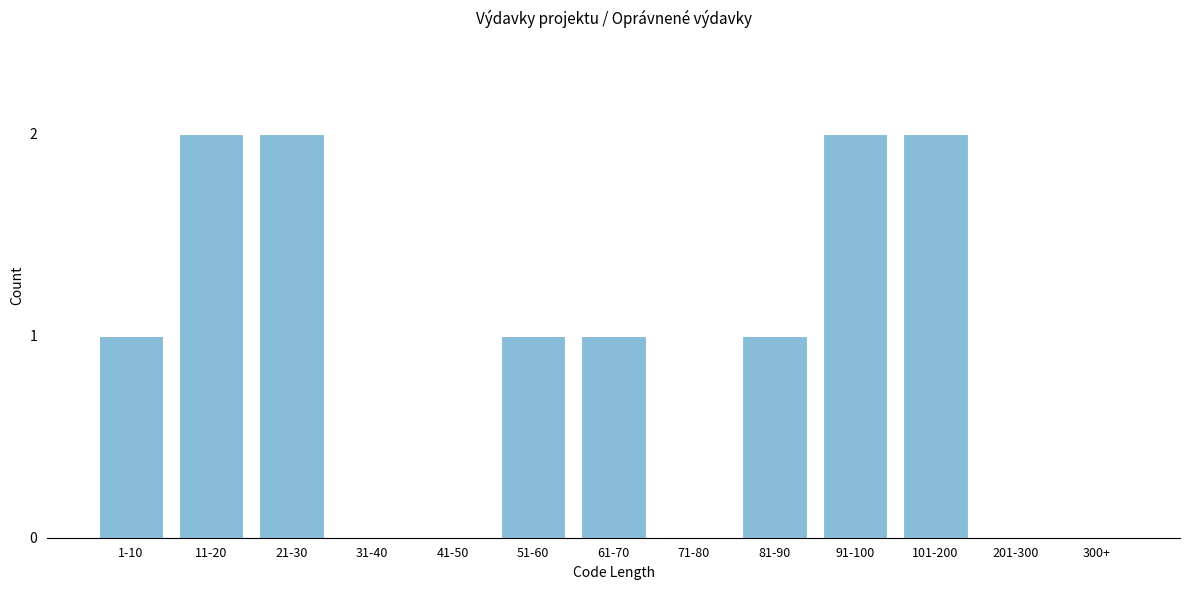

Reading left to right, extract all data points from this chart.

1-10=1	11-20=2	21-30=2	31-40=0	41-50=0	51-60=1	61-70=1	71-80=0	81-90=1	91-100=2	101-200=2	201-300=0	300+=0